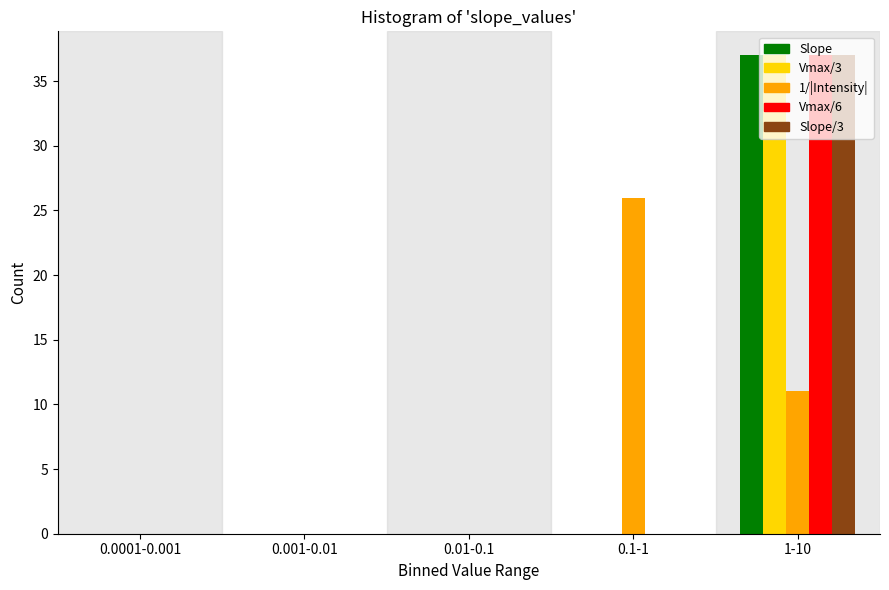

The Slope series shows 37 at 1-10. True or false?

True